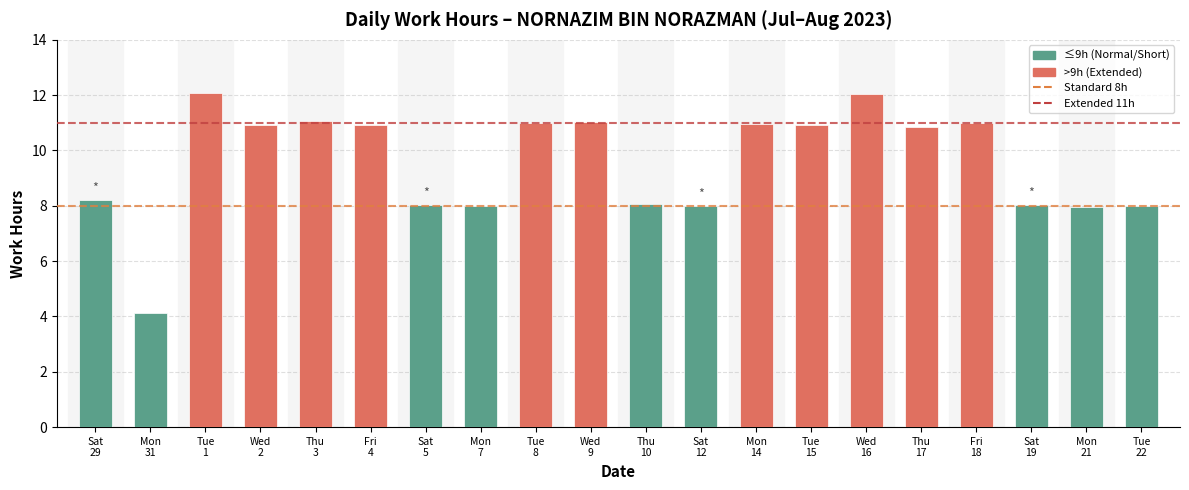

What is the smallest value displayed?

4.1